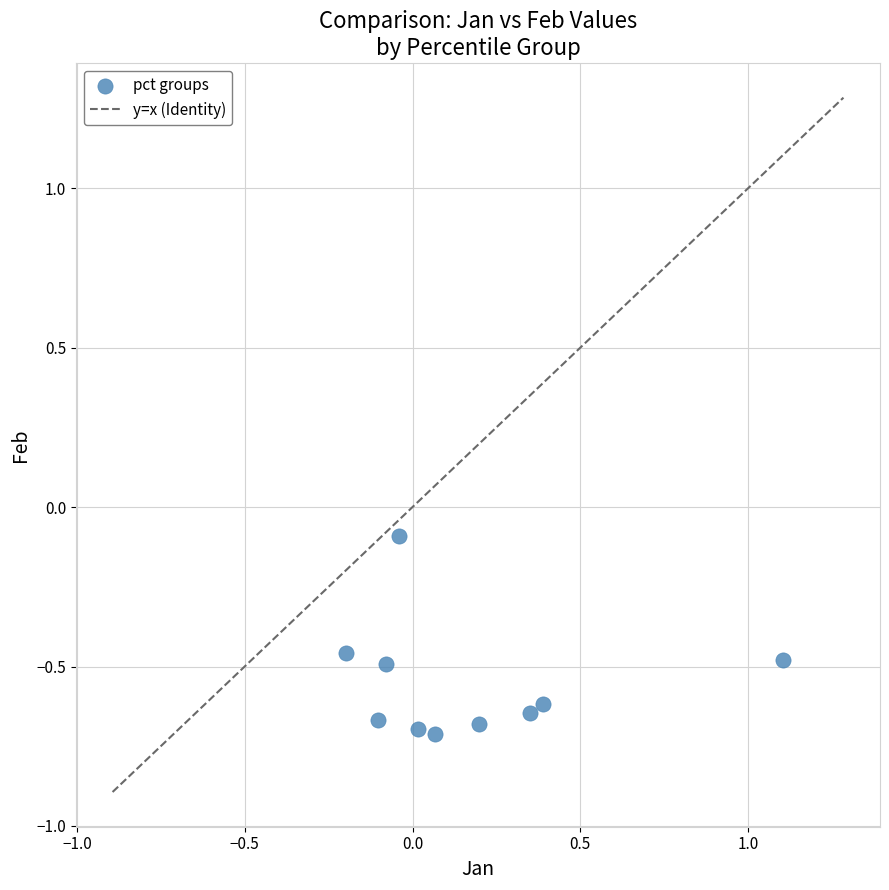

What is the range of X values (max minus min)?

1.3